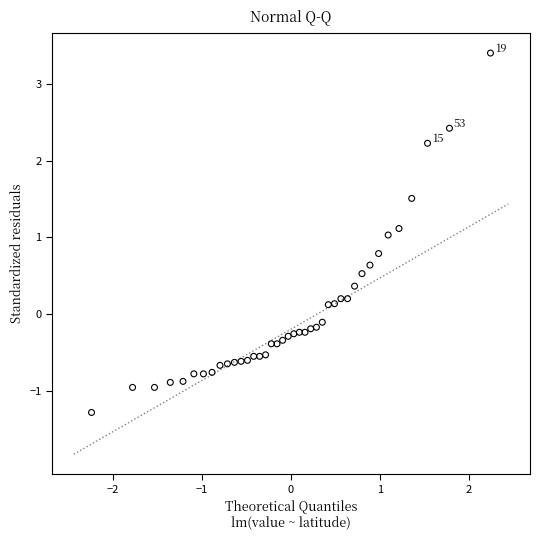

What is the range of X values (max minus min)?

4.5